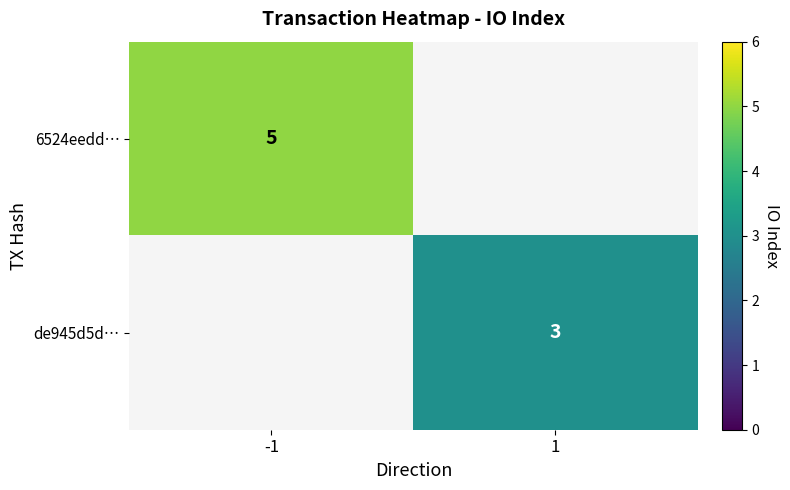

Which category has the highest value across all series?

-1